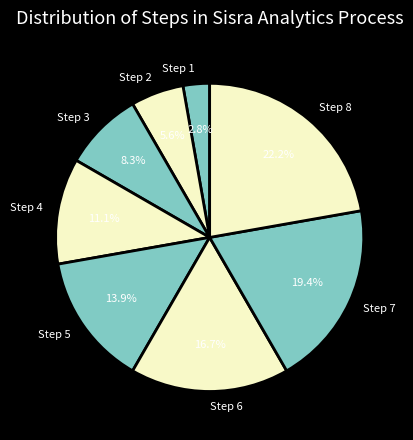

What percentage is the Step 3 slice, to the nearest percent?

8%